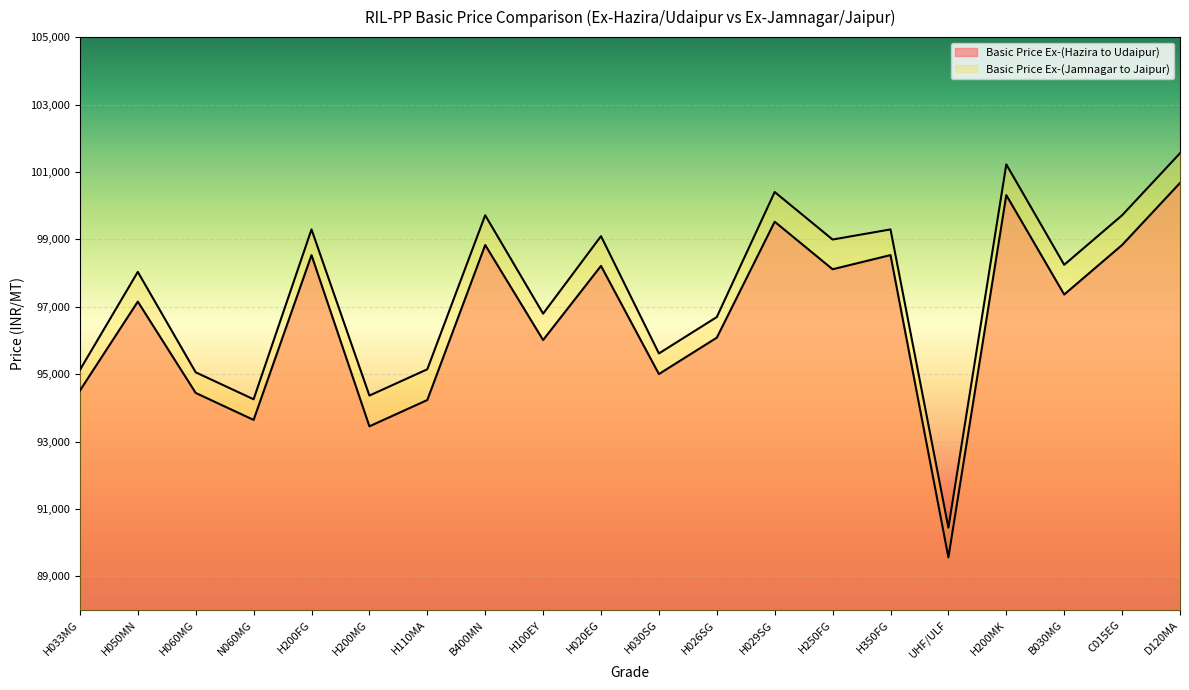

Reading left to right, transcribe all the data shown in this chart.

Basic Price Ex-(Hazira to Udaipur): 94512	97152	94442	93642	98532	93452	94232	98832	96012	98212	95002	96082	99522	98112	98532	89562	100312	97362	98832	100672
Basic Price Ex-(Jamnagar to Jaipur): 95124	98034	95054	94254	99294	94364	95144	99714	96794	99094	95614	96694	100404	98994	99294	90444	101224	98244	99714	101554